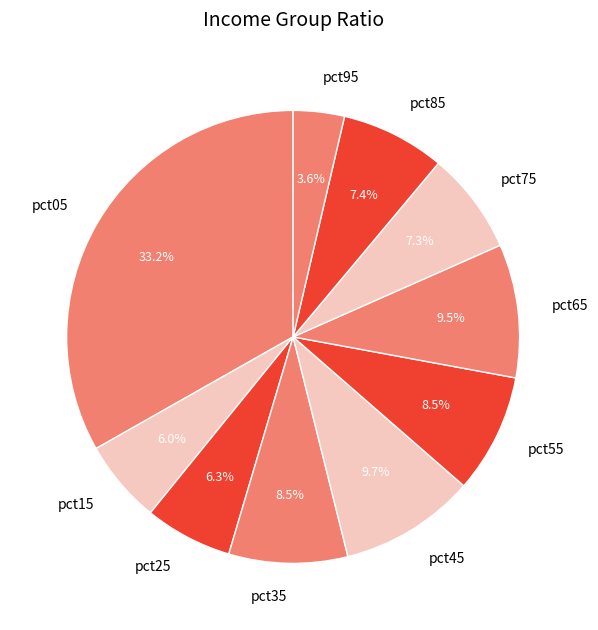

Is there a majority slice in this chart?

No